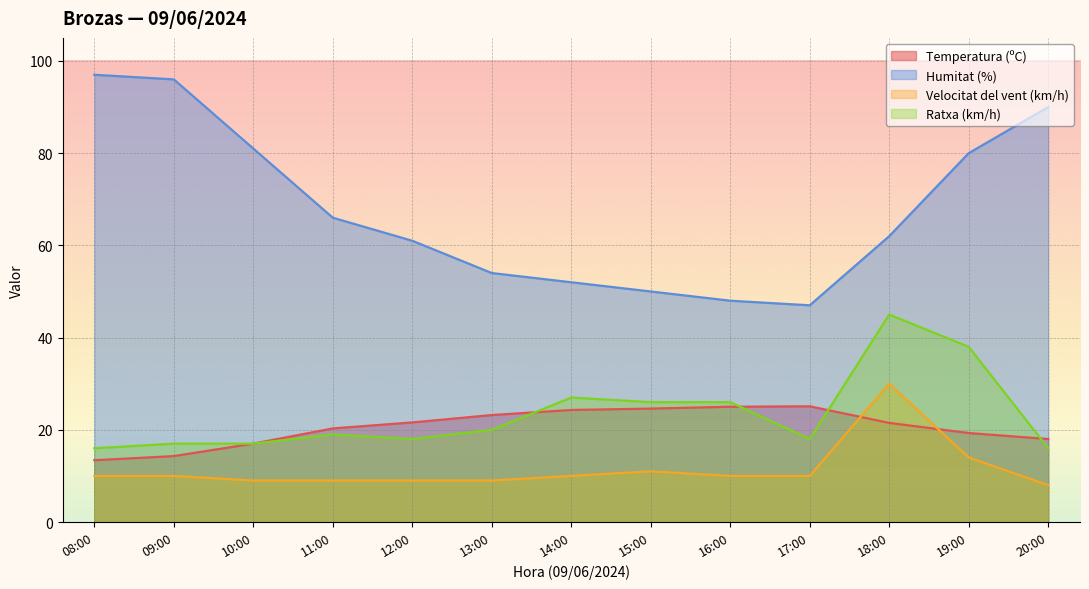

What is the difference between the highest and lowest values at 12:00?

52.0